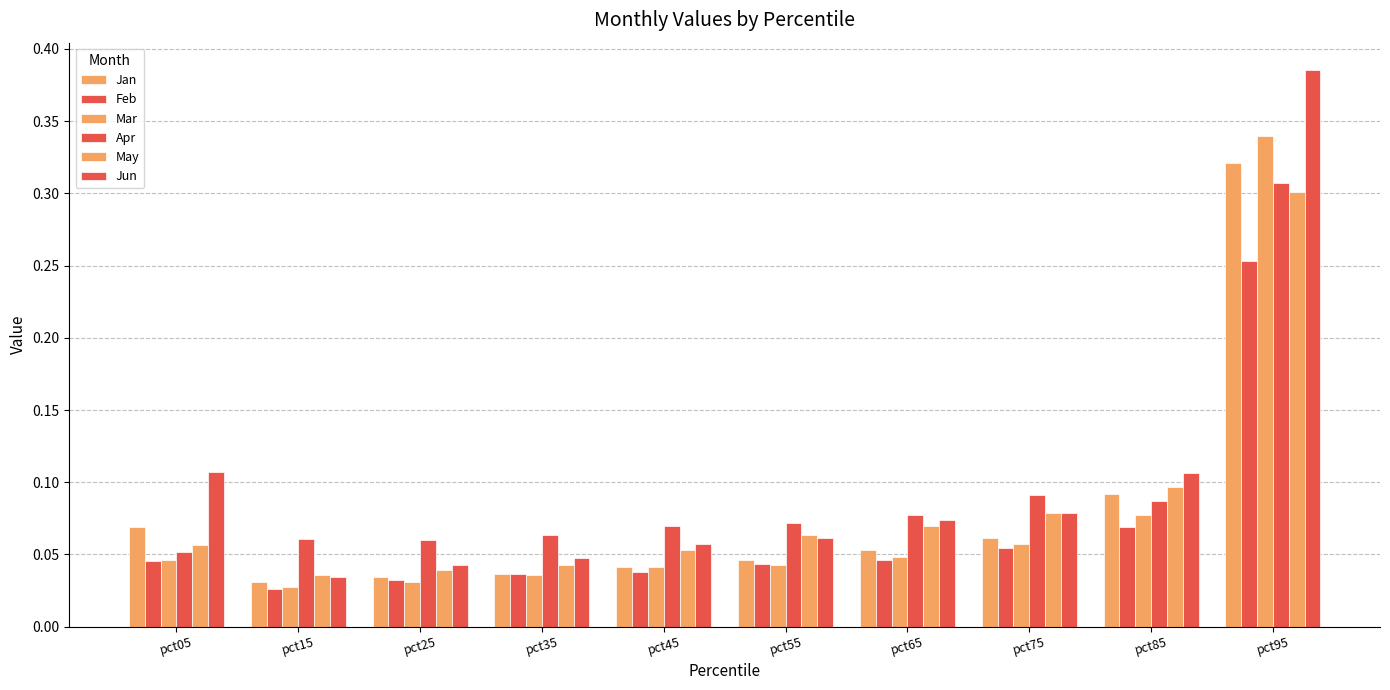

What is the spread (max minus min) of values at pct95?

0.1